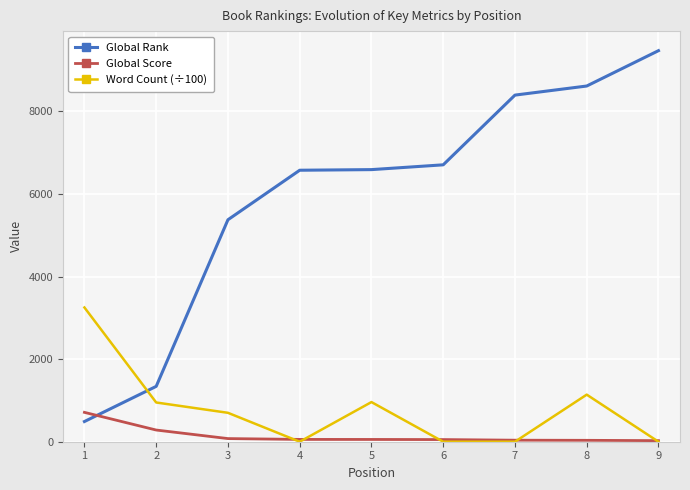

Which series has the largest total across all categories?

Global Rank